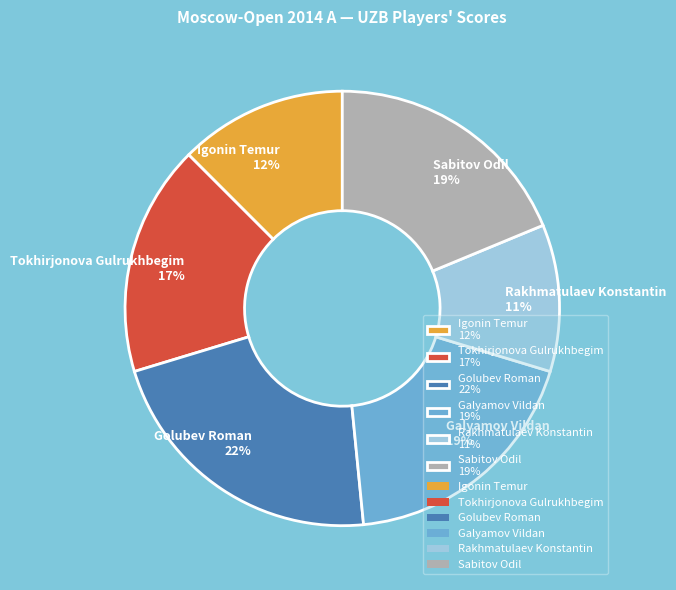

To the nearest percent, what is the average slice percentage?

17%